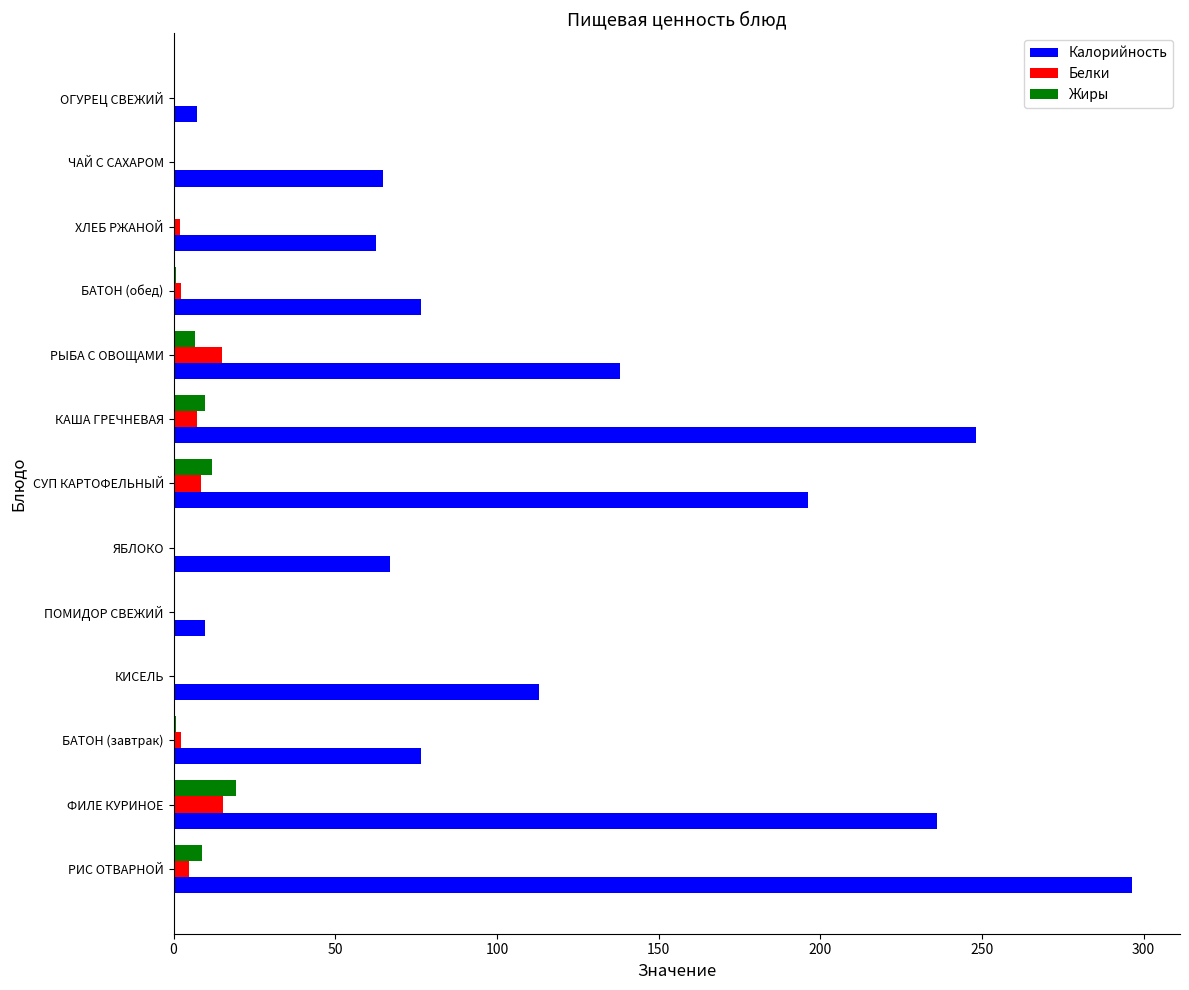

Which series has the largest total across all categories?

Калорийность